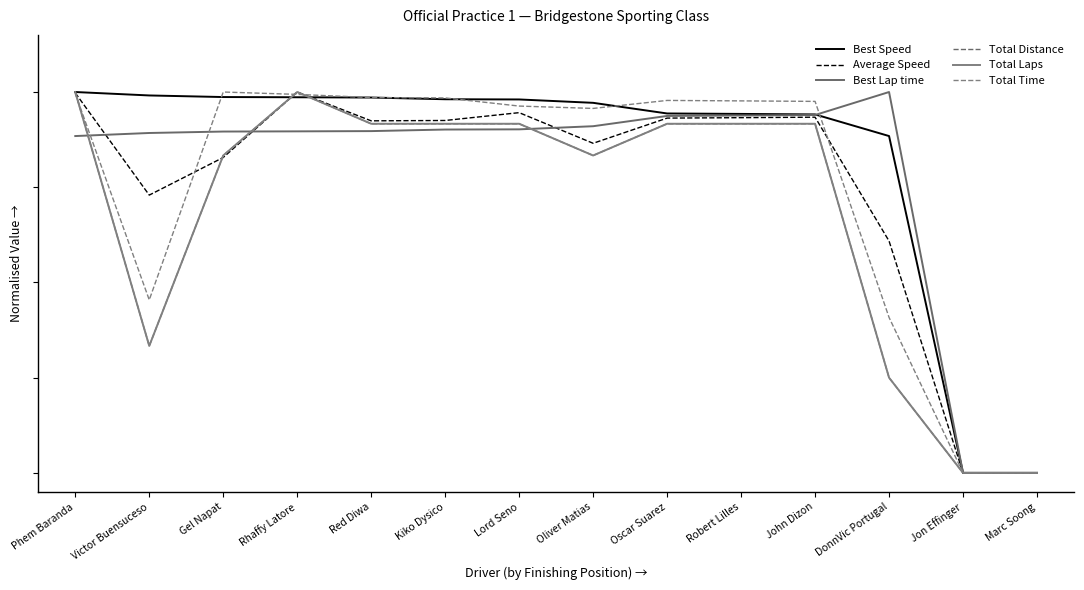

What is the sum of the Total Distance values at John Dizon and Victor Buensuceso?

1.2